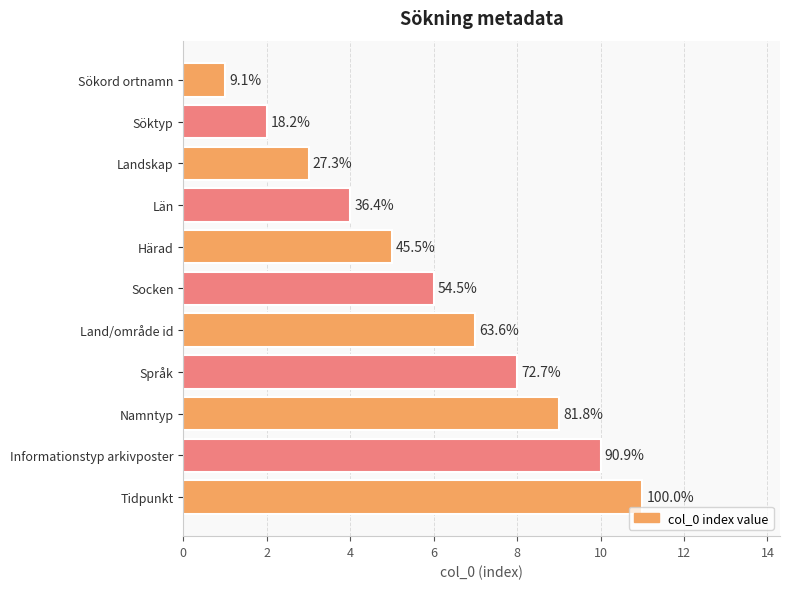

What is the minimum value shown in the chart?

1